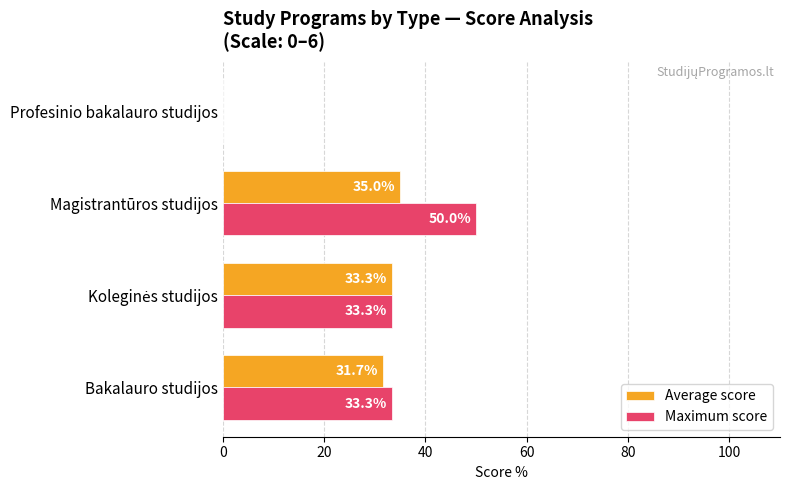

The Maximum score series shows 55.5 at Bakalauro studijos. True or false?

False